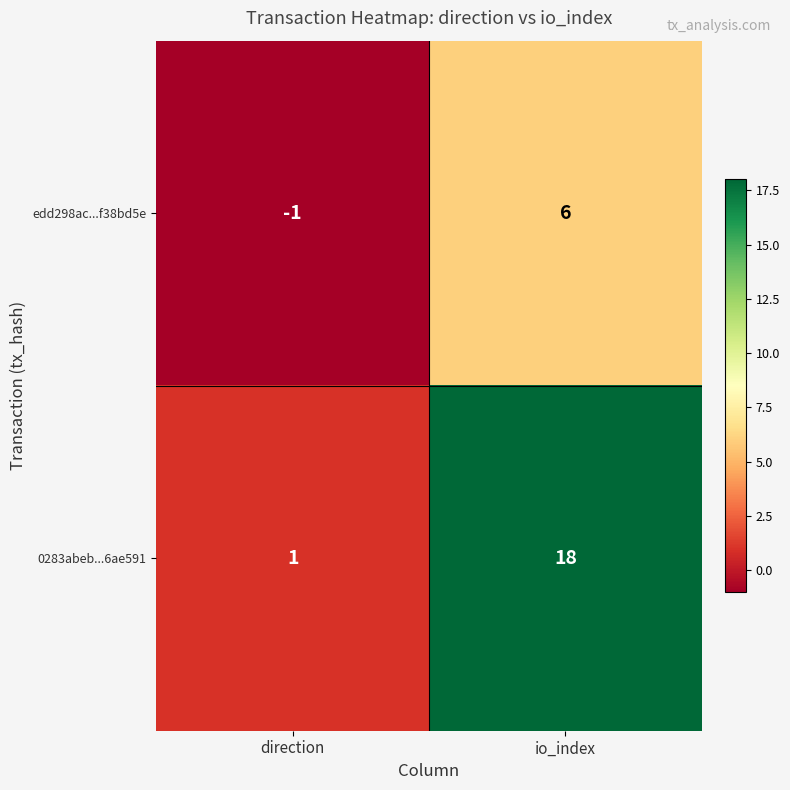

Reading left to right, list all the values displayed in this chart.

edd298ac...f38bd5e: -1	6
0283abeb...6ae591: 1	18